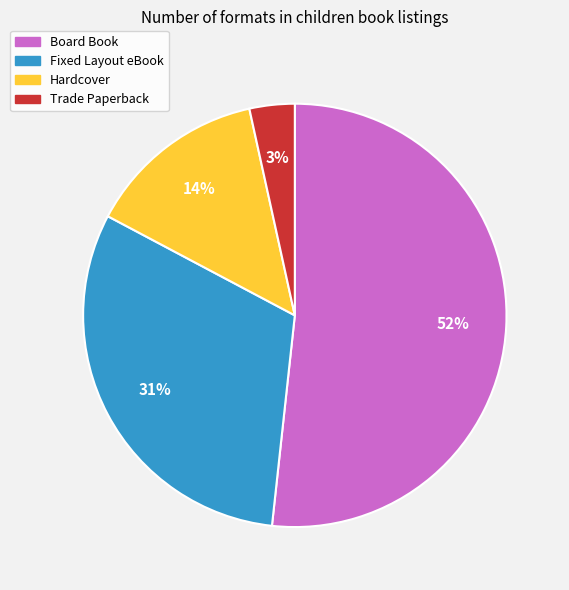

What percentage is the Fixed Layout eBook slice, to the nearest percent?

31%